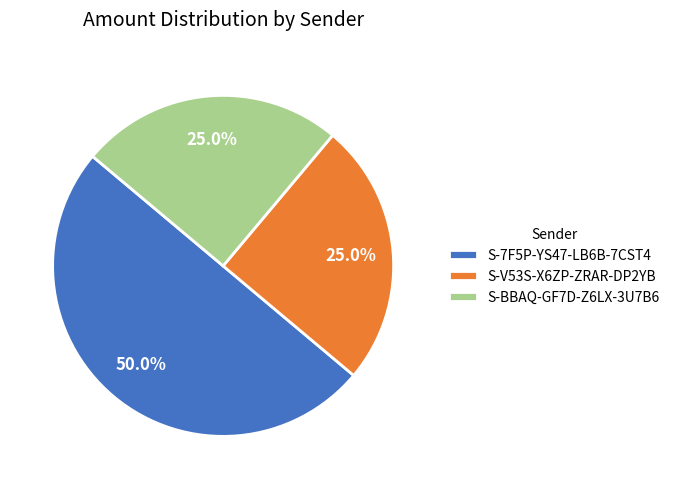

How many slices are in this pie chart?

3